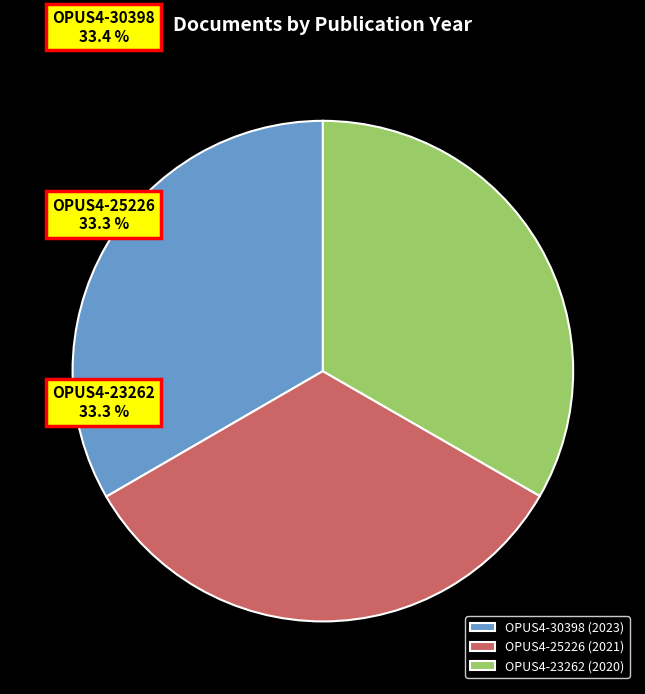

Does OPUS4-25226 (2021) represent more than half of the total?

No